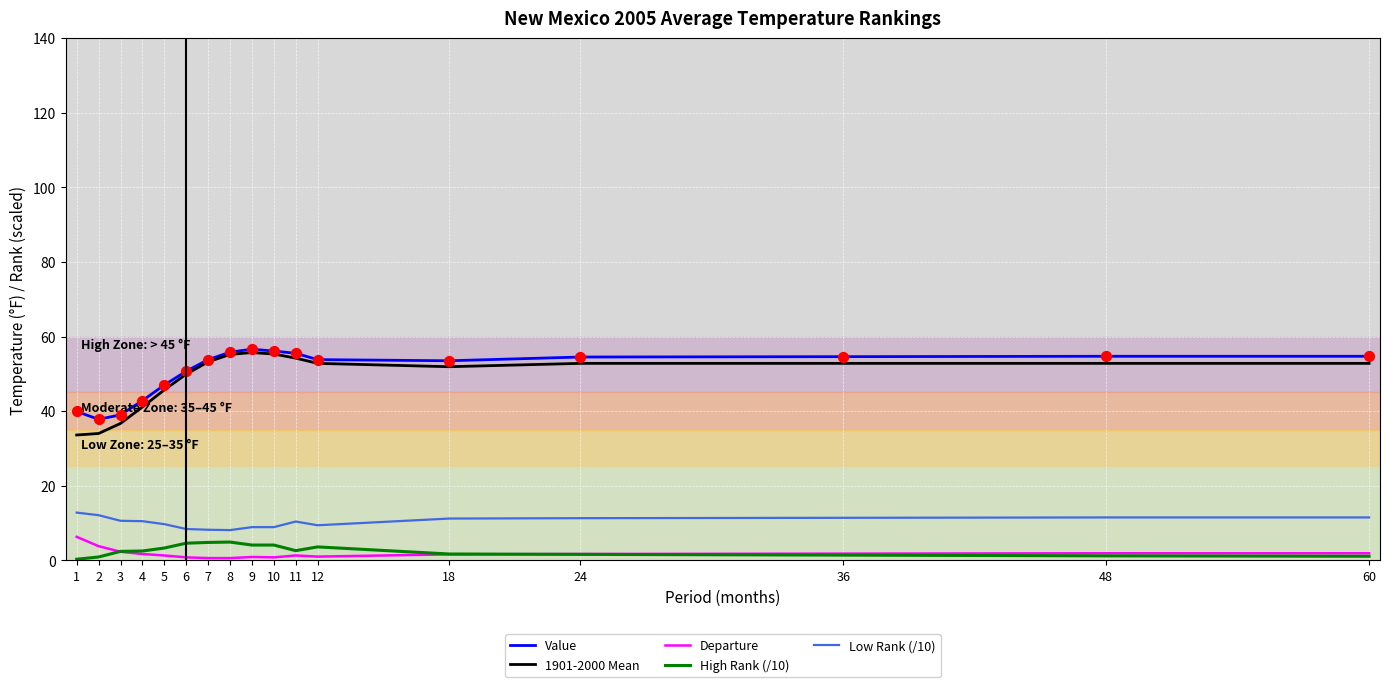

The value of Low Rank (/10) at 18 is 17.8. True or false?

False